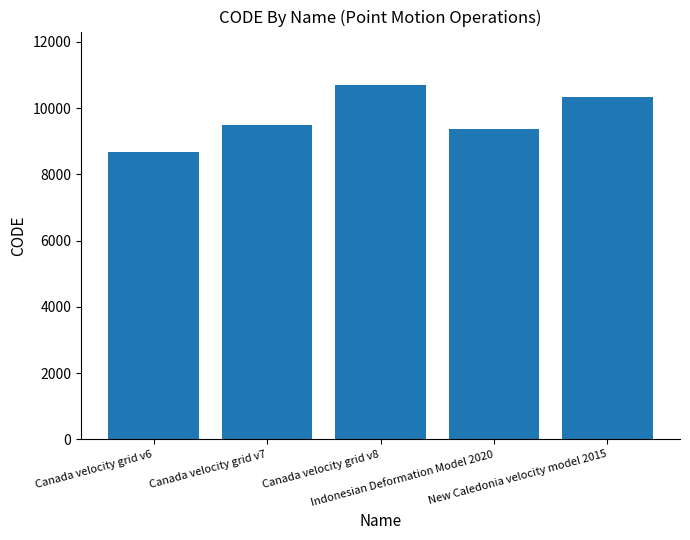

What position from the left is New Caledonia velocity model 2015?

5